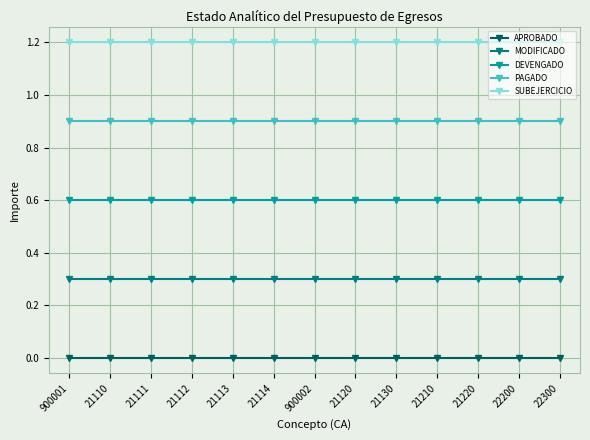

List the series in order of their peak value, highest first.

SUBEJERCICIO, PAGADO, DEVENGADO, MODIFICADO, APROBADO